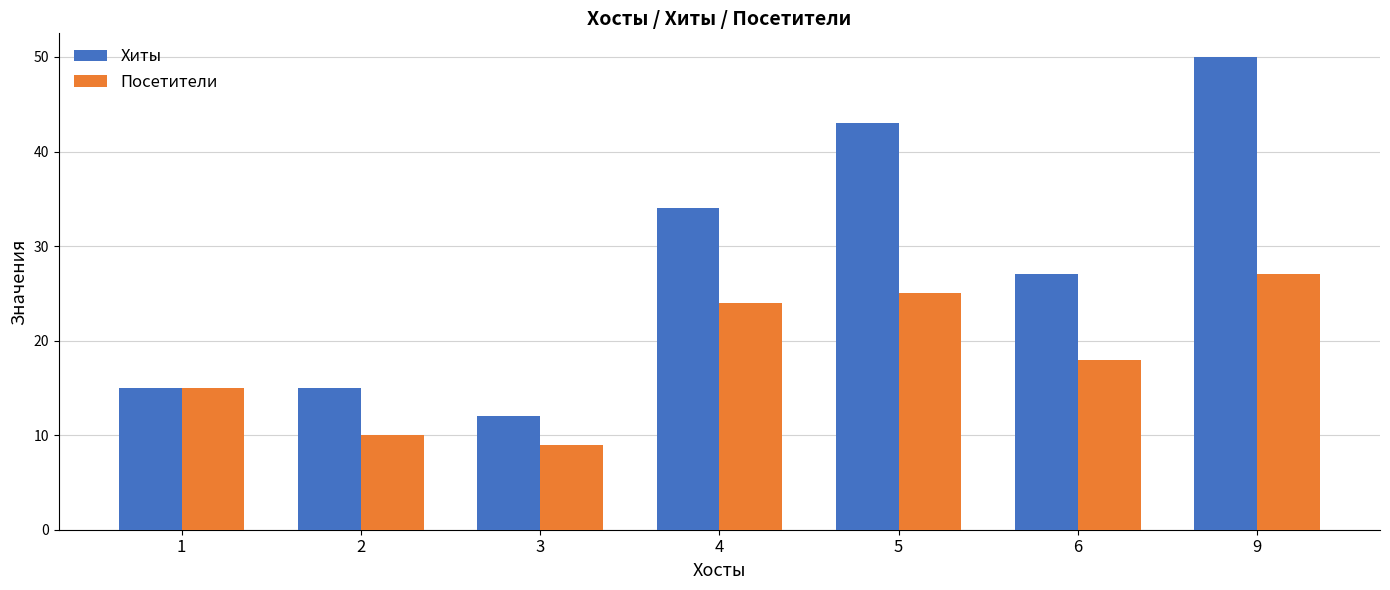

List the series in order of their overall mean, highest first.

Хиты, Посетители